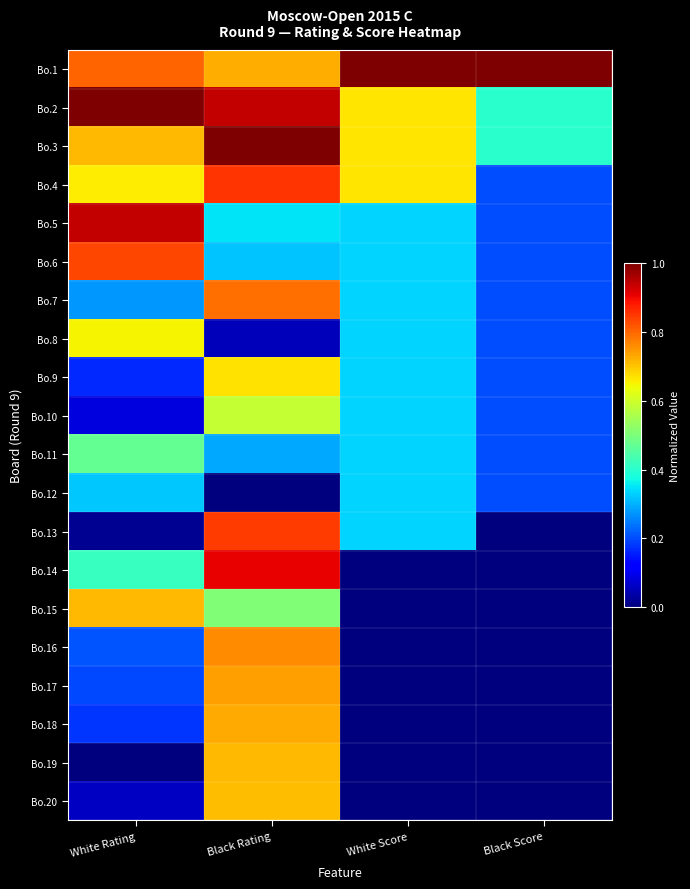

Which has a higher value, Black Score or White Score?

Black Score